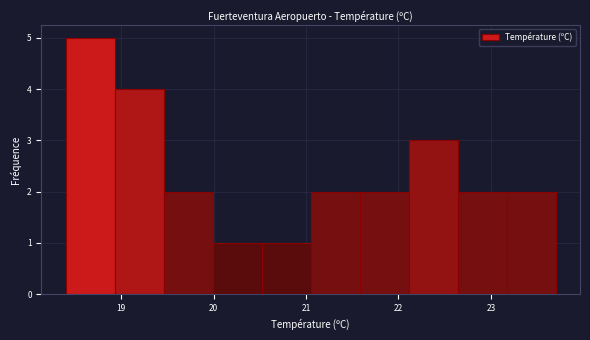

Reading left to right, transcribe this chart: for each bar, give the range it covers on the x-axis and its height. Neither the bar edges nor the heights are printed on the chart, so give them approximately, as read against the axes.

18.40 to 18.93: 5
18.93 to 19.46: 4
19.46 to 19.99: 2
19.99 to 20.52: 1
20.52 to 21.05: 1
21.05 to 21.58: 2
21.58 to 22.11: 2
22.11 to 22.64: 3
22.64 to 23.17: 2
23.17 to 23.70: 2